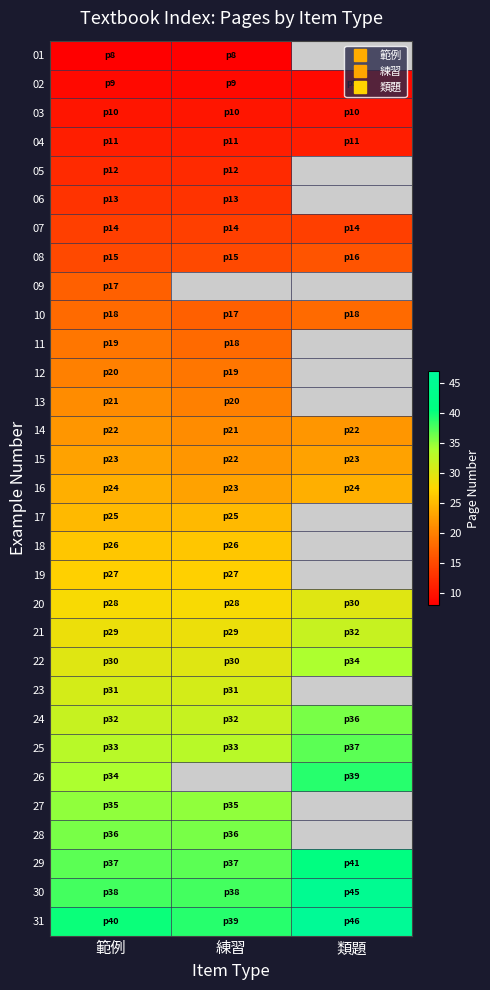

The value of 09 at 範例 is 17.0. True or false?

True